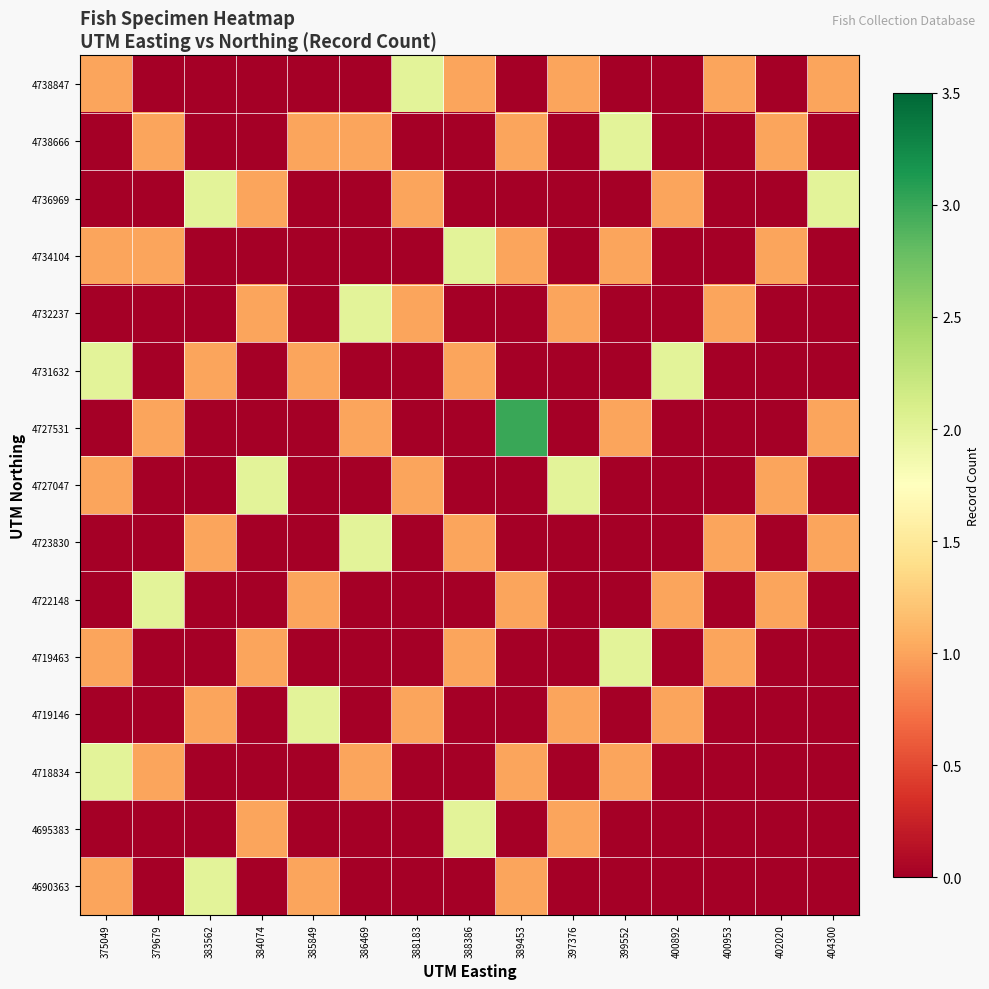

Reading left to right, what are all the values shown in this chart?

4690363: 375049=1	379679=0	383562=2	384074=0	385849=1	386469=0	388183=0	388386=0	389453=1	397376=0	399552=0	400892=0	400953=0	402020=0	404300=0
4695383: 375049=0	379679=0	383562=0	384074=1	385849=0	386469=0	388183=0	388386=2	389453=0	397376=1	399552=0	400892=0	400953=0	402020=0	404300=0
4718834: 375049=2	379679=1	383562=0	384074=0	385849=0	386469=1	388183=0	388386=0	389453=1	397376=0	399552=1	400892=0	400953=0	402020=0	404300=0
4719146: 375049=0	379679=0	383562=1	384074=0	385849=2	386469=0	388183=1	388386=0	389453=0	397376=1	399552=0	400892=1	400953=0	402020=0	404300=0
4719463: 375049=1	379679=0	383562=0	384074=1	385849=0	386469=0	388183=0	388386=1	389453=0	397376=0	399552=2	400892=0	400953=1	402020=0	404300=0
4722148: 375049=0	379679=2	383562=0	384074=0	385849=1	386469=0	388183=0	388386=0	389453=1	397376=0	399552=0	400892=1	400953=0	402020=1	404300=0
4723830: 375049=0	379679=0	383562=1	384074=0	385849=0	386469=2	388183=0	388386=1	389453=0	397376=0	399552=0	400892=0	400953=1	402020=0	404300=1
4727047: 375049=1	379679=0	383562=0	384074=2	385849=0	386469=0	388183=1	388386=0	389453=0	397376=2	399552=0	400892=0	400953=0	402020=1	404300=0
4727531: 375049=0	379679=1	383562=0	384074=0	385849=0	386469=1	388183=0	388386=0	389453=3	397376=0	399552=1	400892=0	400953=0	402020=0	404300=1
4731632: 375049=2	379679=0	383562=1	384074=0	385849=1	386469=0	388183=0	388386=1	389453=0	397376=0	399552=0	400892=2	400953=0	402020=0	404300=0
4732237: 375049=0	379679=0	383562=0	384074=1	385849=0	386469=2	388183=1	388386=0	389453=0	397376=1	399552=0	400892=0	400953=1	402020=0	404300=0
4734104: 375049=1	379679=1	383562=0	384074=0	385849=0	386469=0	388183=0	388386=2	389453=1	397376=0	399552=1	400892=0	400953=0	402020=1	404300=0
4736969: 375049=0	379679=0	383562=2	384074=1	385849=0	386469=0	388183=1	388386=0	389453=0	397376=0	399552=0	400892=1	400953=0	402020=0	404300=2
4738666: 375049=0	379679=1	383562=0	384074=0	385849=1	386469=1	388183=0	388386=0	389453=1	397376=0	399552=2	400892=0	400953=0	402020=1	404300=0
4738847: 375049=1	379679=0	383562=0	384074=0	385849=0	386469=0	388183=2	388386=1	389453=0	397376=1	399552=0	400892=0	400953=1	402020=0	404300=1